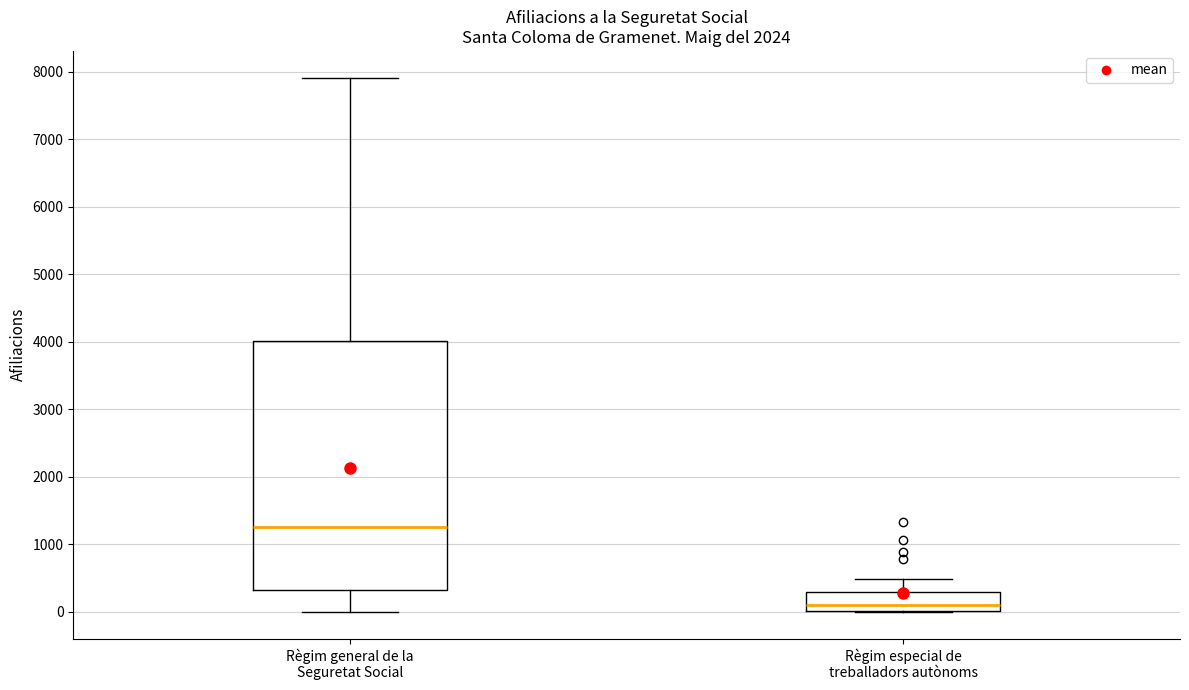

Reading left to right, transcribe this box plot: for each box, give where its median line is, the range the box spans, and where its two whiskers end, as read against the y-axis. The values are not printed on the chart, so give them approximately, as read against the axis.

Règim general de la Seguretat Social: median 1300, box 300 to 4000, whiskers 0 to 7900
Règim especial de treballadors autònoms: median 100, box 0 to 300, whiskers 0 to 500